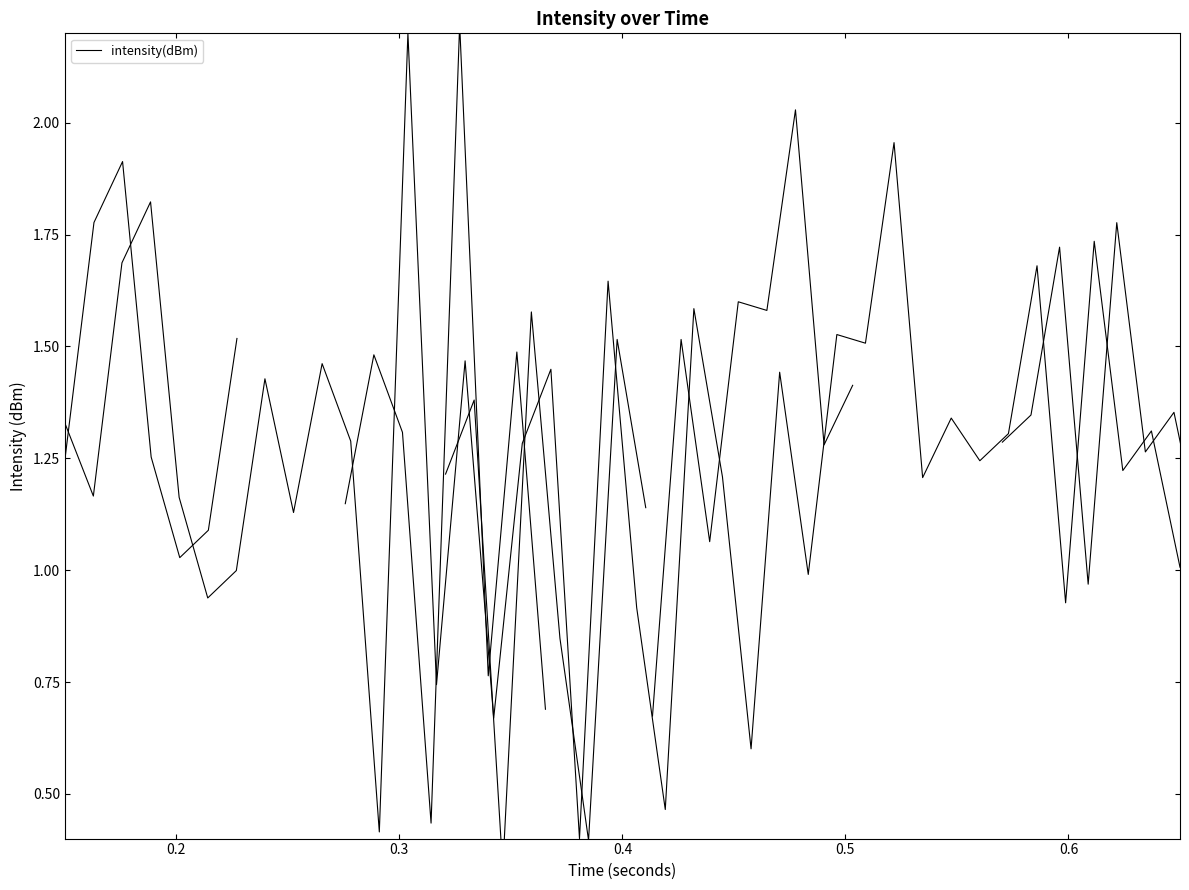

Where is the first local minimum?

0.2